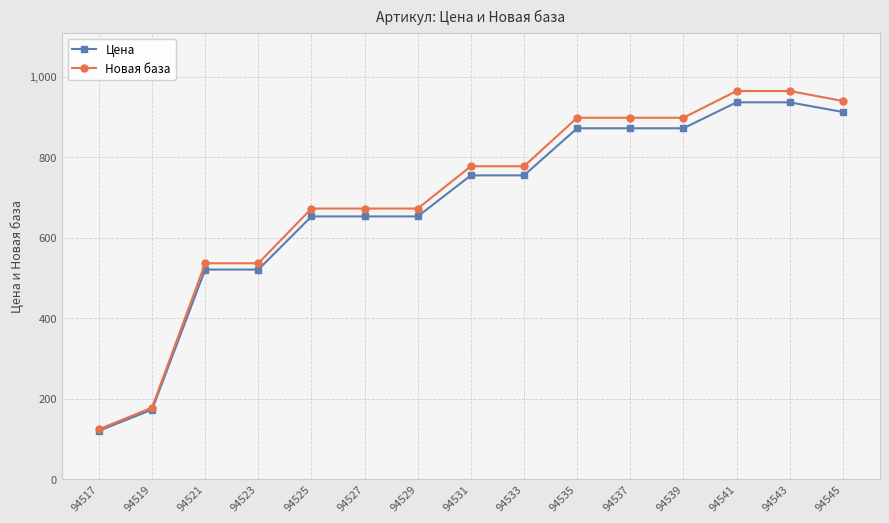

True or false: Новая база has a value of 536.1 at 94523.

True